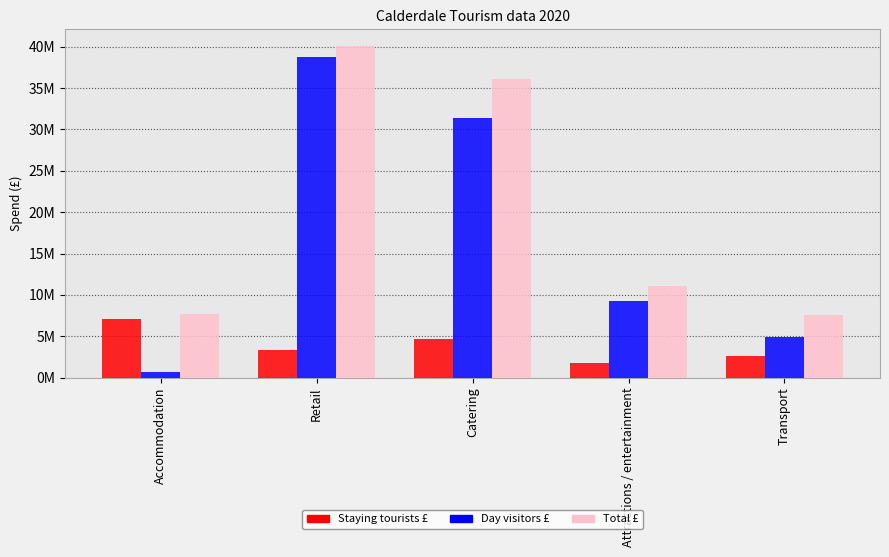

True or false: Day visitors £ has a value of 52111166 at Retail.

False